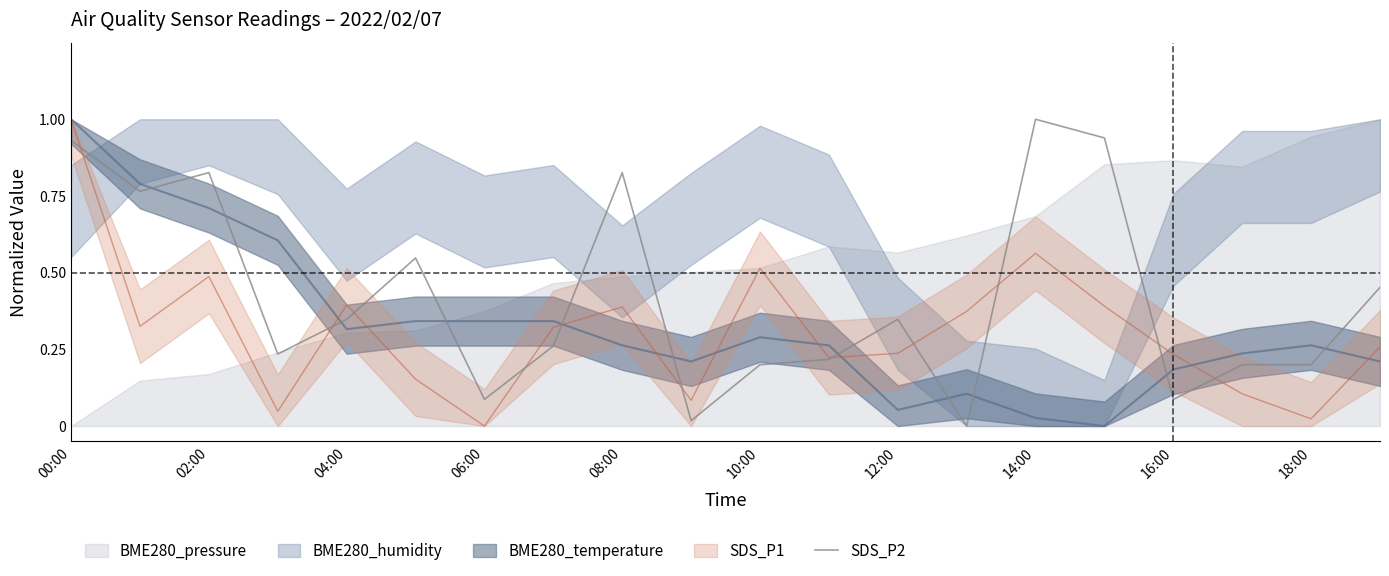

What is the maximum value for SDS_P2?

1.0